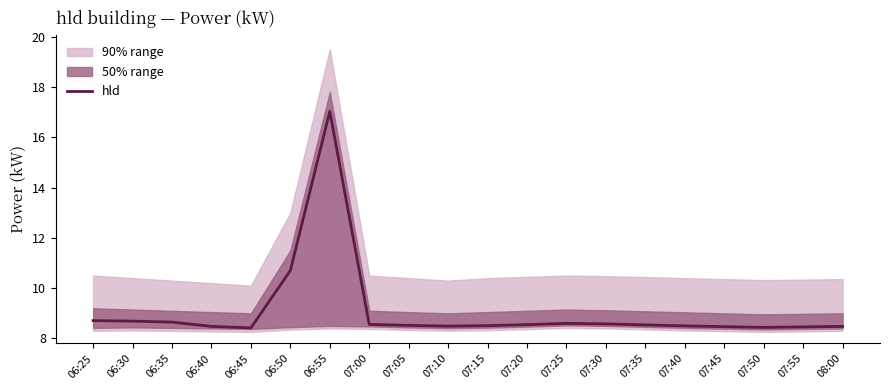

List the labels in order of value, largest first.

06:55, 06:50, 06:25, 06:30, 06:35, 07:25, 07:30, 07:00, 07:20, 07:35, 07:05, 07:15, 07:40, 07:10, 06:40, 08:00, 07:45, 07:55, 07:50, 06:45